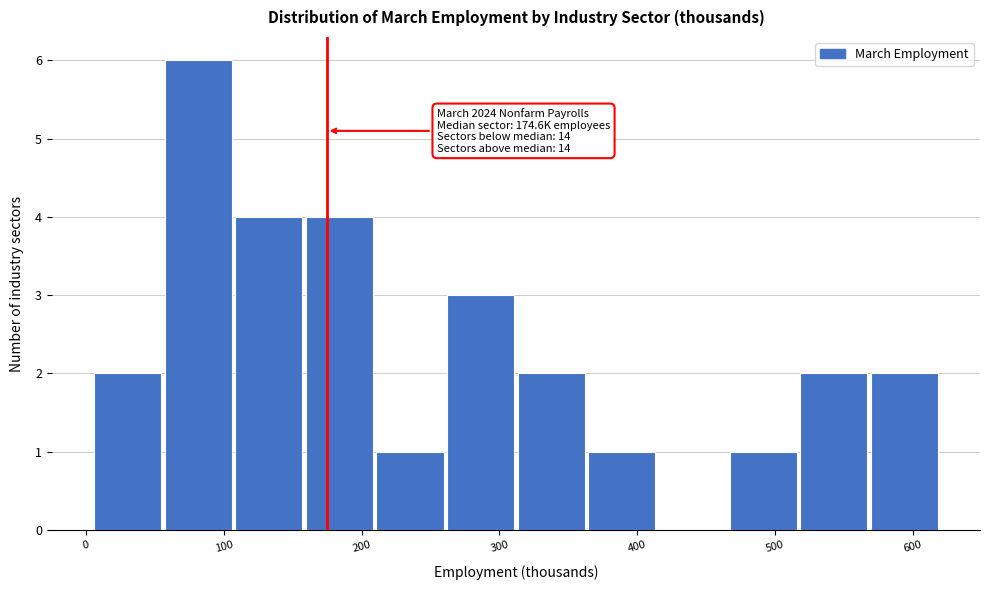

Over which range of the x-axis is the bar tallest?

60 to 110